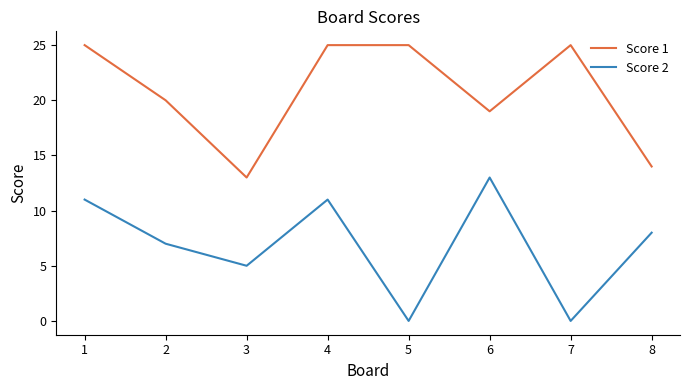

What is the spread (max minus min) of values at 6?

6